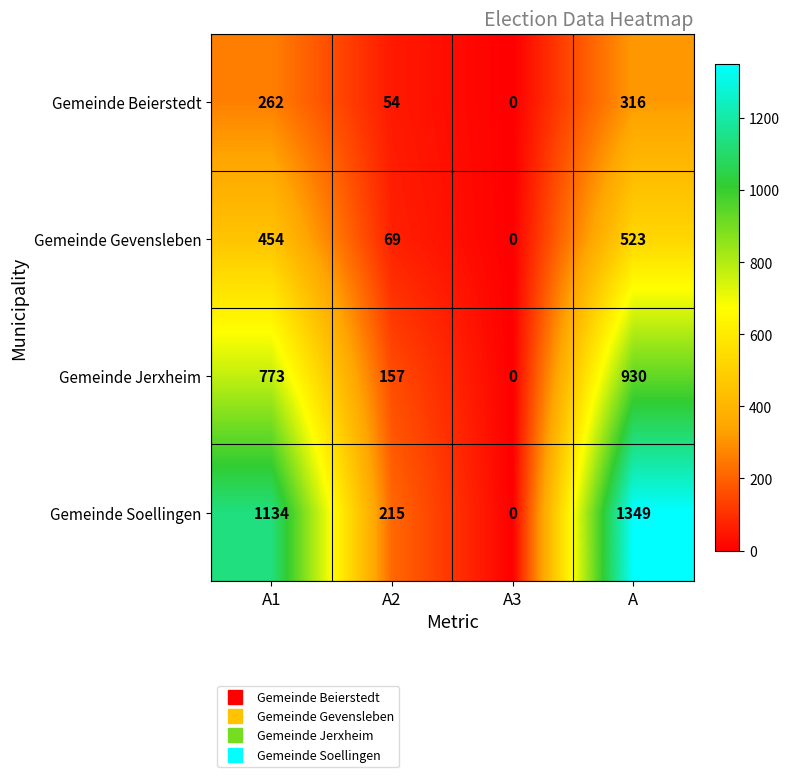

How many categories are shown in the chart?

4